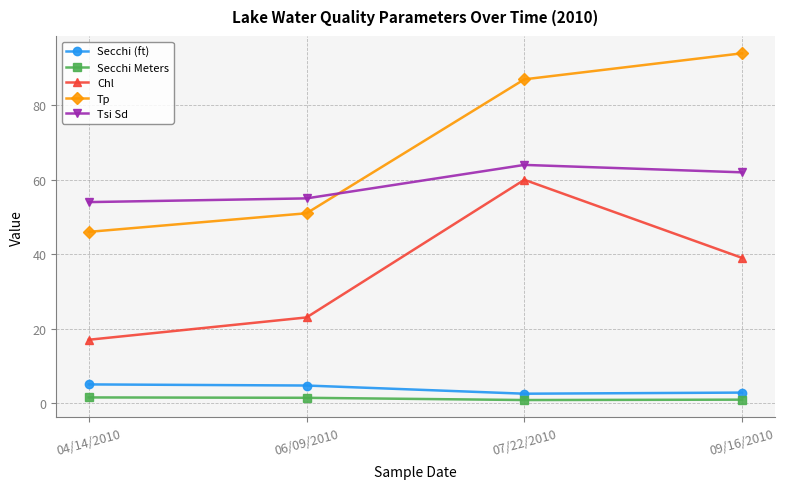

What is the approximate value of Chl at 06/09/2010?

23.0